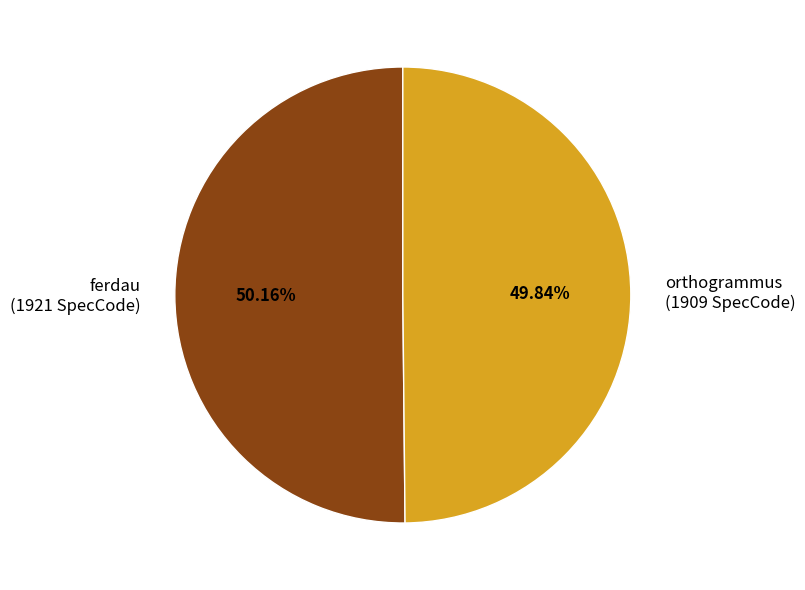

The orthogrammus slice represents 39% of the pie. True or false?

False